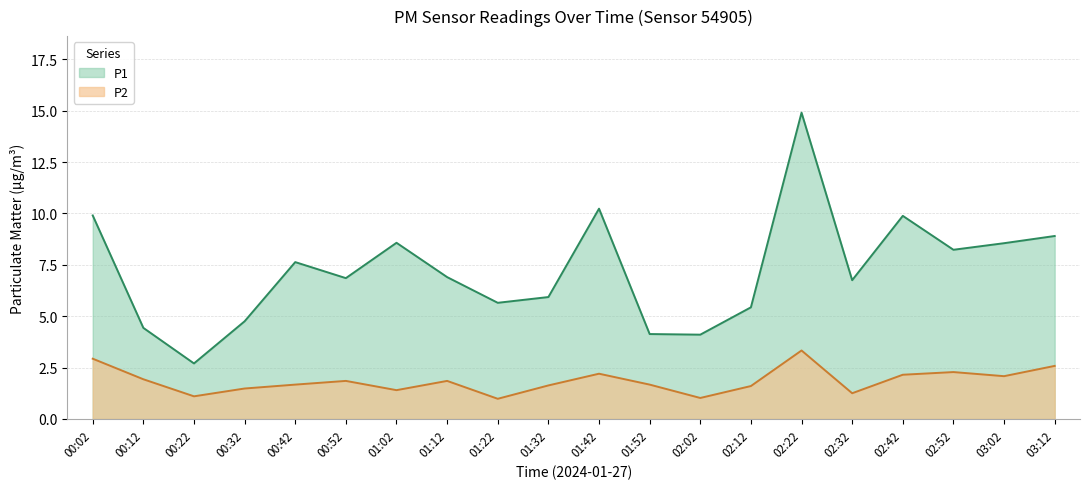

What position from the right is 00:22?

18